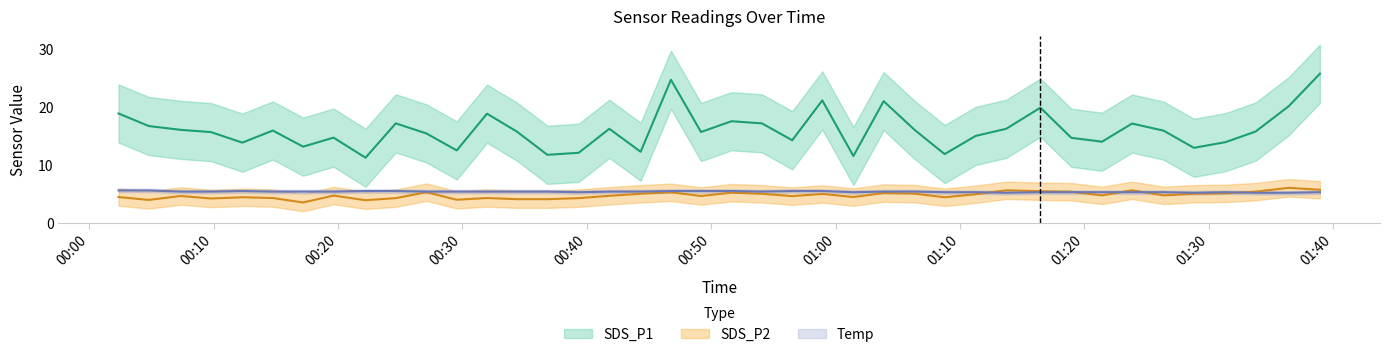

Is this an area chart (filled region under the line)?

No